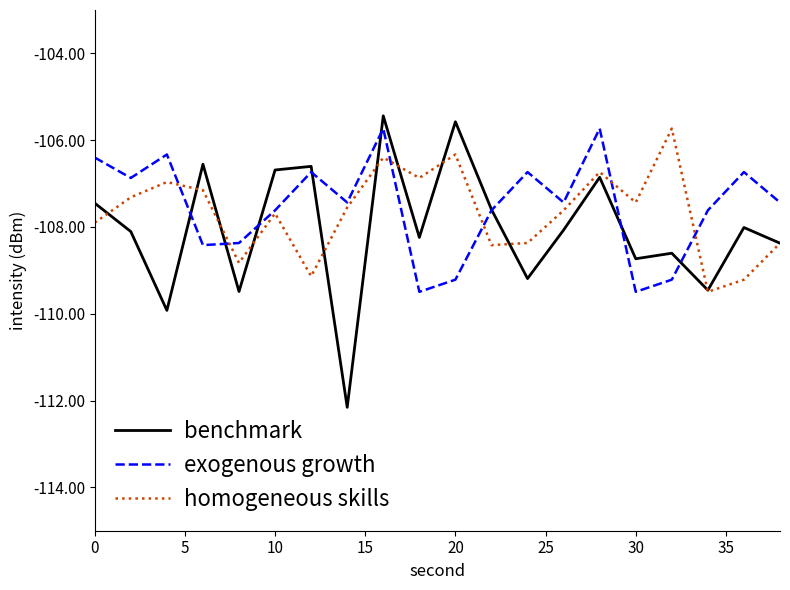

What is the sum of all homogeneous skills values?

-2153.5